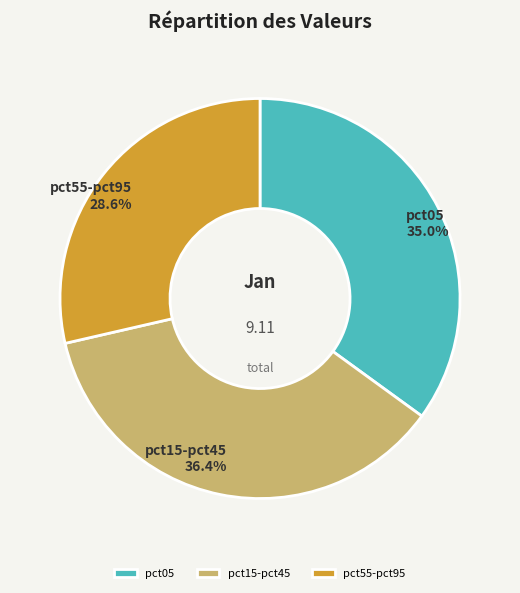

To the nearest percent, what is the difference between the largest and smallest slice percentages?

8%